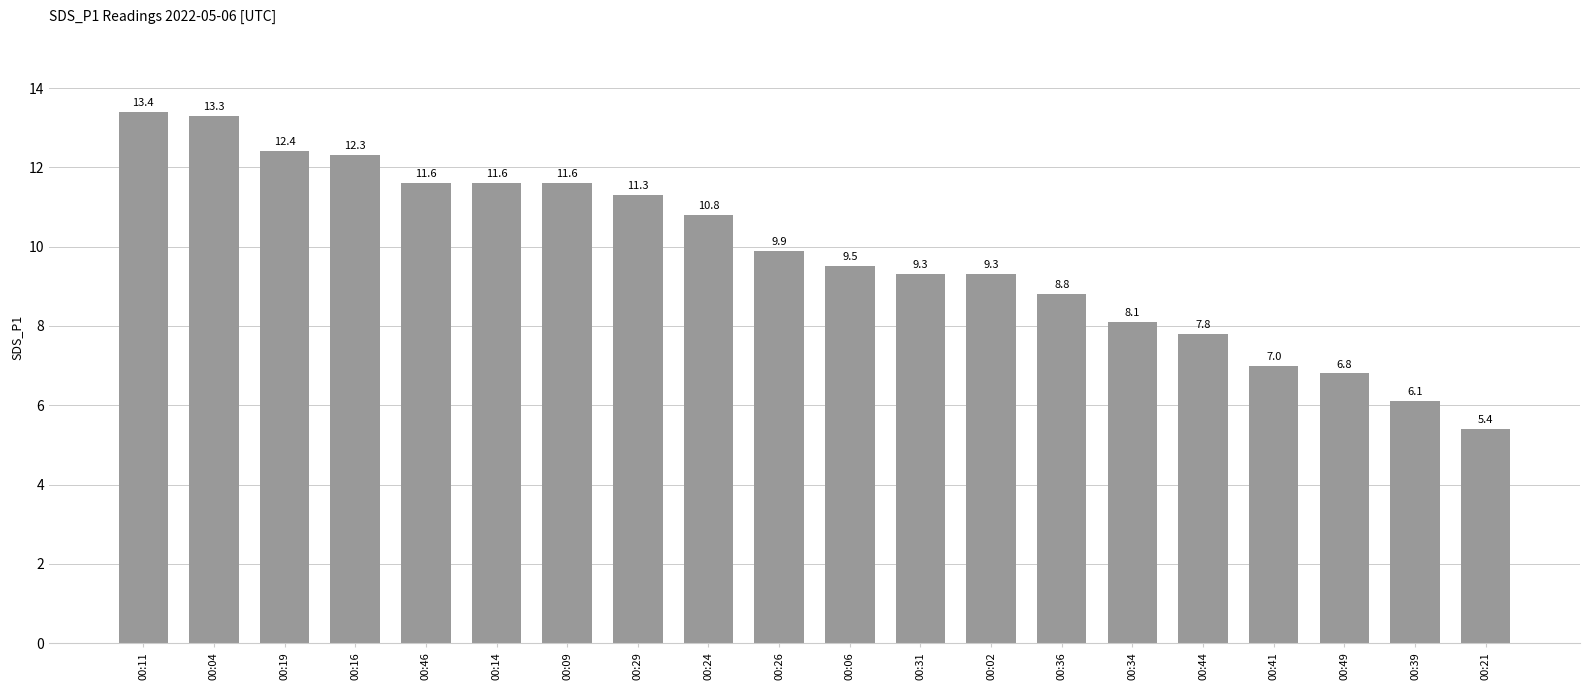

Reading left to right, extract all data points from this chart.

00:11=13.4	00:04=13.3	00:19=12.4	00:16=12.3	00:46=11.6	00:14=11.6	00:09=11.6	00:29=11.3	00:24=10.8	00:26=9.9	00:06=9.5	00:31=9.3	00:02=9.3	00:36=8.8	00:34=8.1	00:44=7.8	00:41=7.0	00:49=6.8	00:39=6.1	00:21=5.4